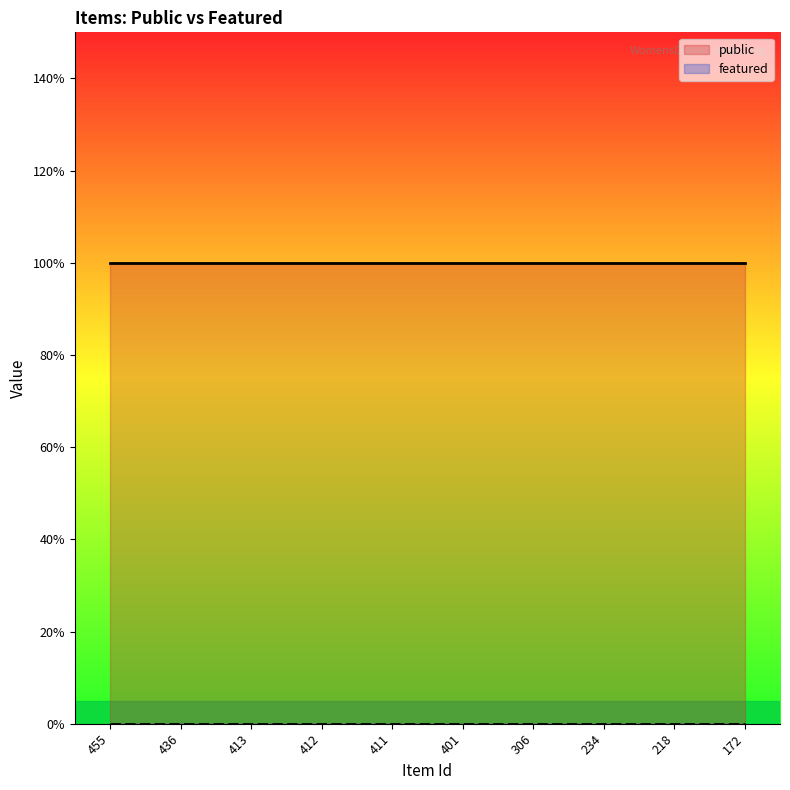

True or false: featured and public intersect in this chart.

False